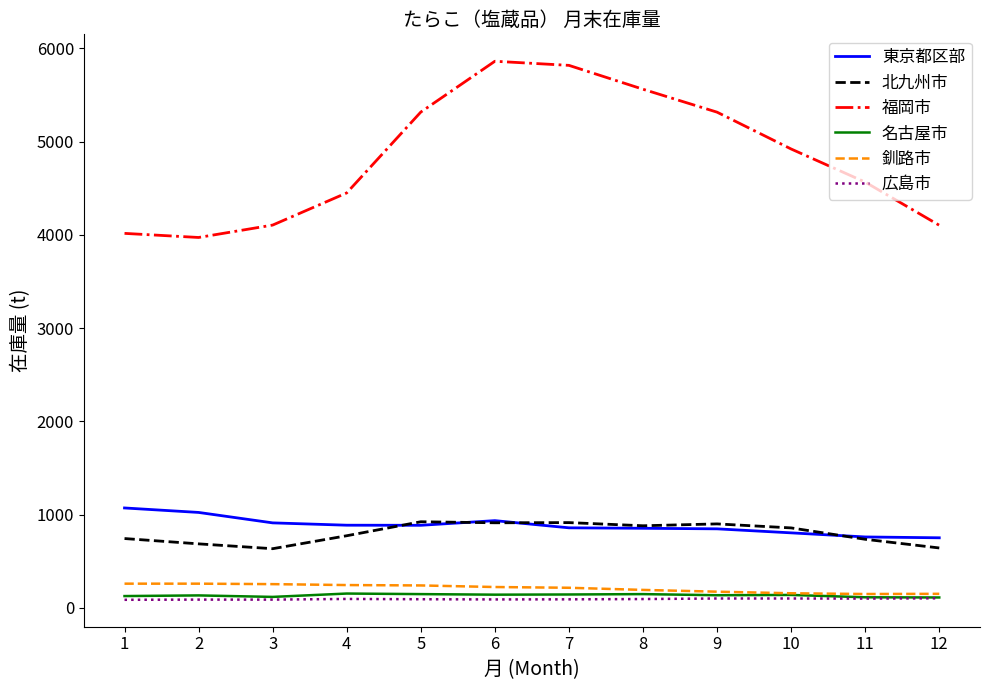

What is the spread (max minus min) of values at 10?

4821.0